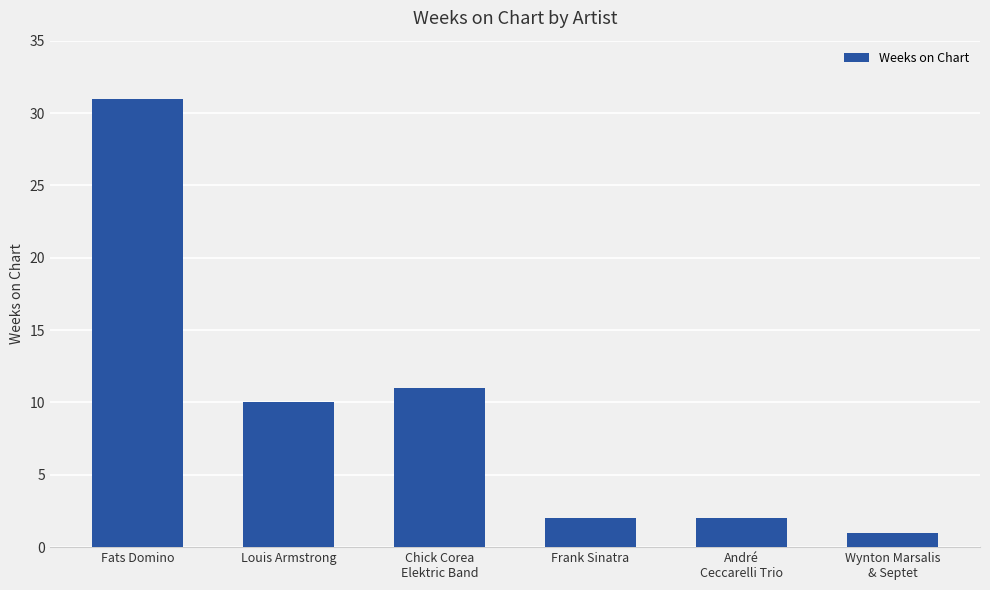

At which category does the chart reach its minimum across all series?

Wynton Marsalis
& Septet